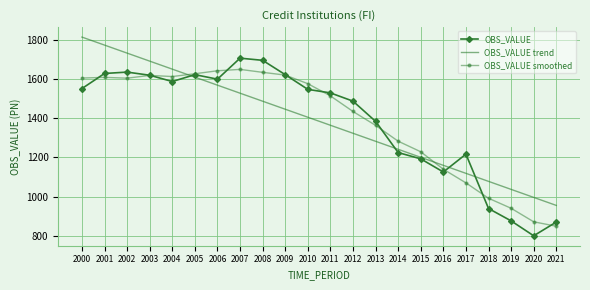

True or false: OBS_VALUE smoothed has a value of 1433.4 at 2012.

True